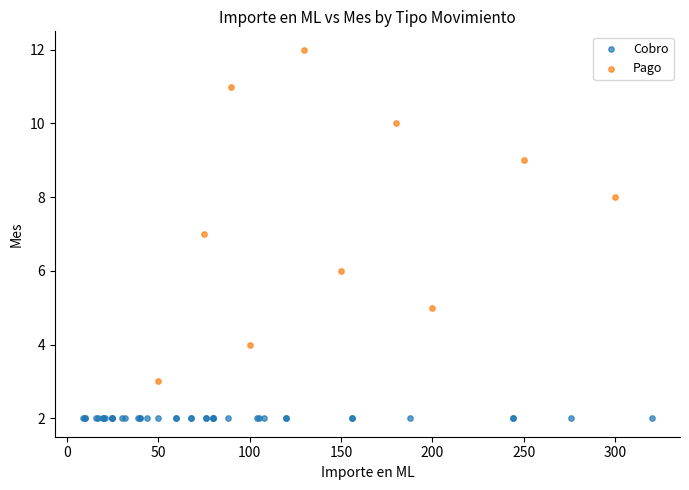

Which series contains the highest Y value?

Pago